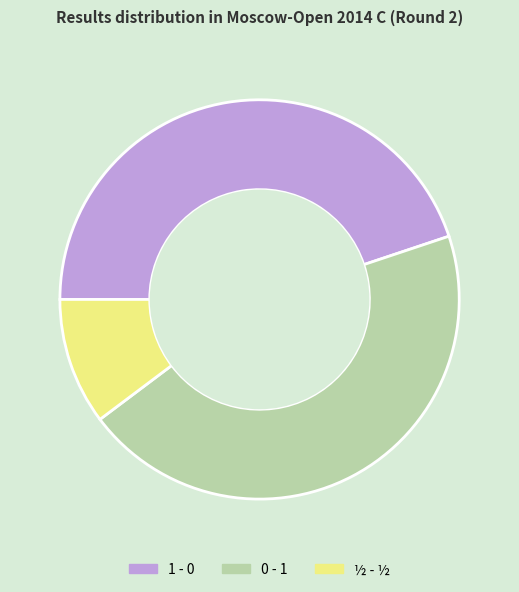

What is the ratio of the value at 0 - 1 to the value at ½ - ½?

4.4